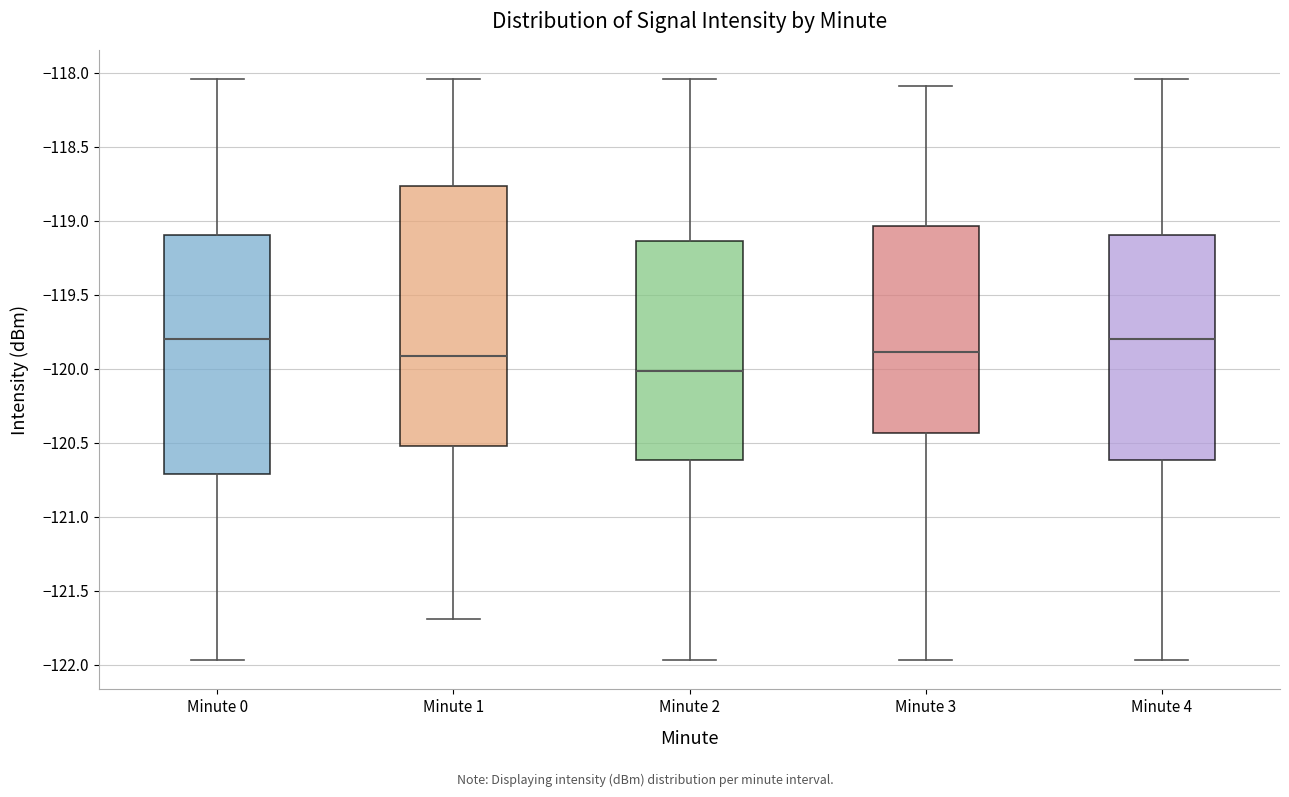

Reading left to right, transcribe this box plot: for each box, give where its median line is, the range the box spans, and where its two whiskers end, as read against the y-axis. The values are not printed on the chart, so give them approximately, as read against the axis.

Minute 0: median -119.80, box -120.70 to -119.10, whiskers -121.95 to -118.05
Minute 1: median -119.90, box -120.50 to -118.75, whiskers -121.70 to -118.05
Minute 2: median -120.00, box -120.60 to -119.15, whiskers -121.95 to -118.05
Minute 3: median -119.90, box -120.45 to -119.05, whiskers -121.95 to -118.10
Minute 4: median -119.80, box -120.60 to -119.10, whiskers -121.95 to -118.05